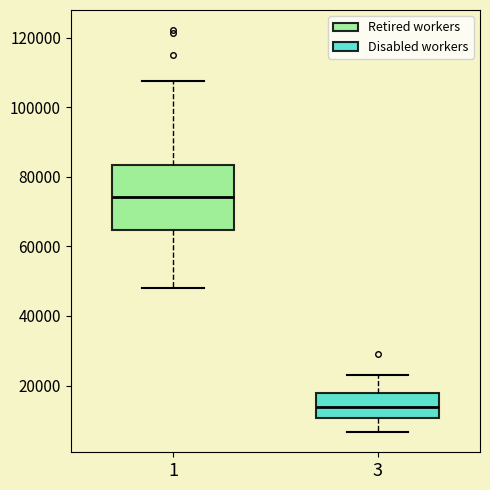

Which box's median line is the lowest?

3